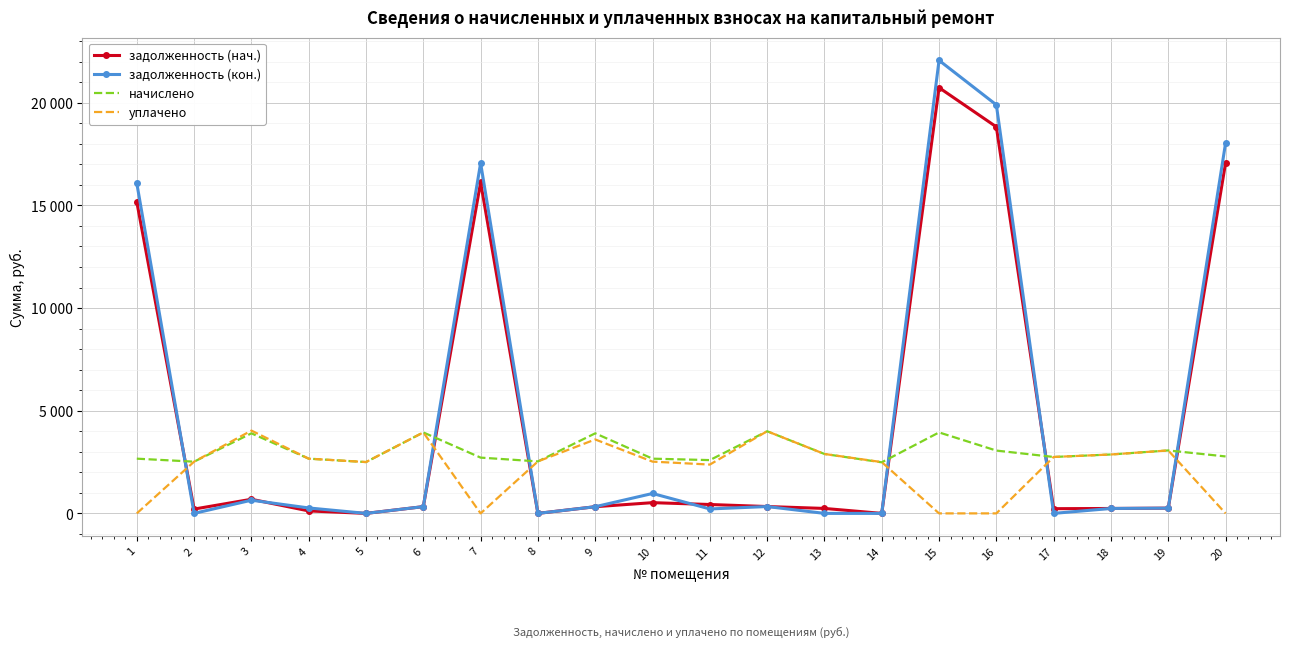

Which category has the highest value across all series?

15